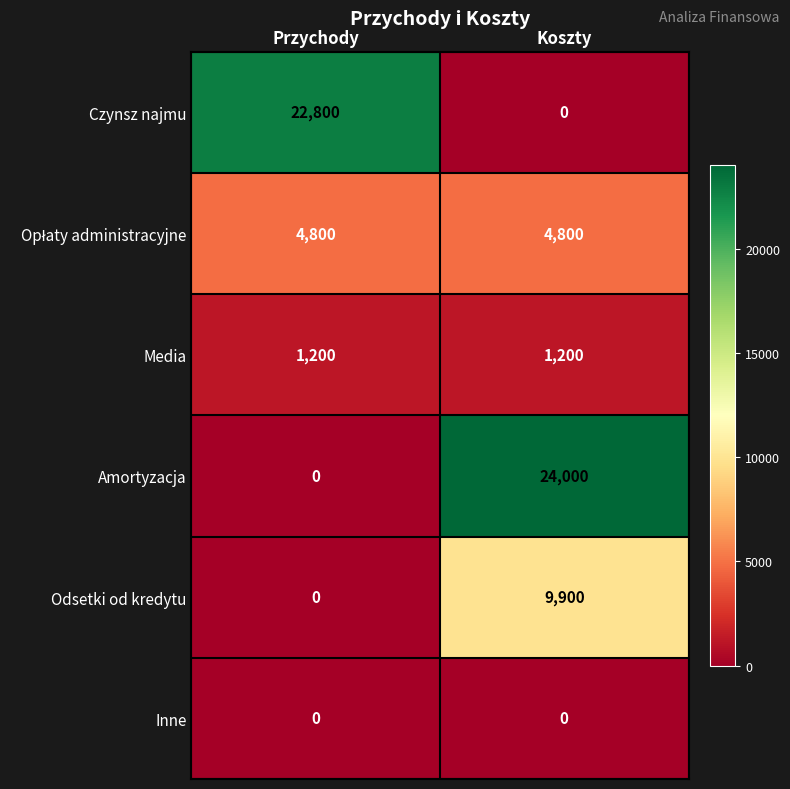

How many categories are shown in the chart?

2